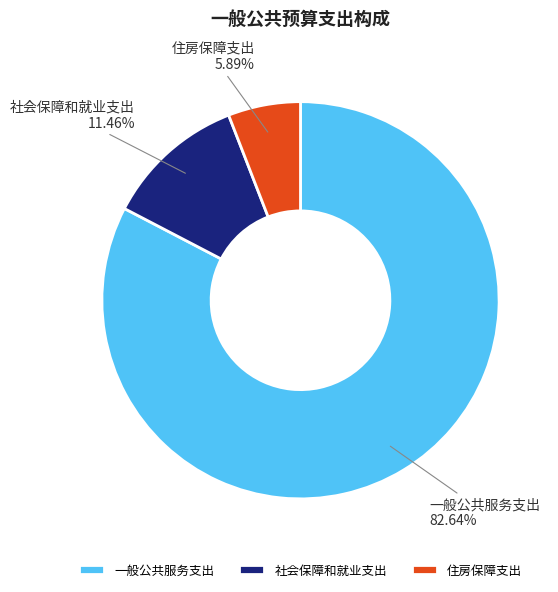

What is the largest slice in the pie chart?

一般公共服务支出